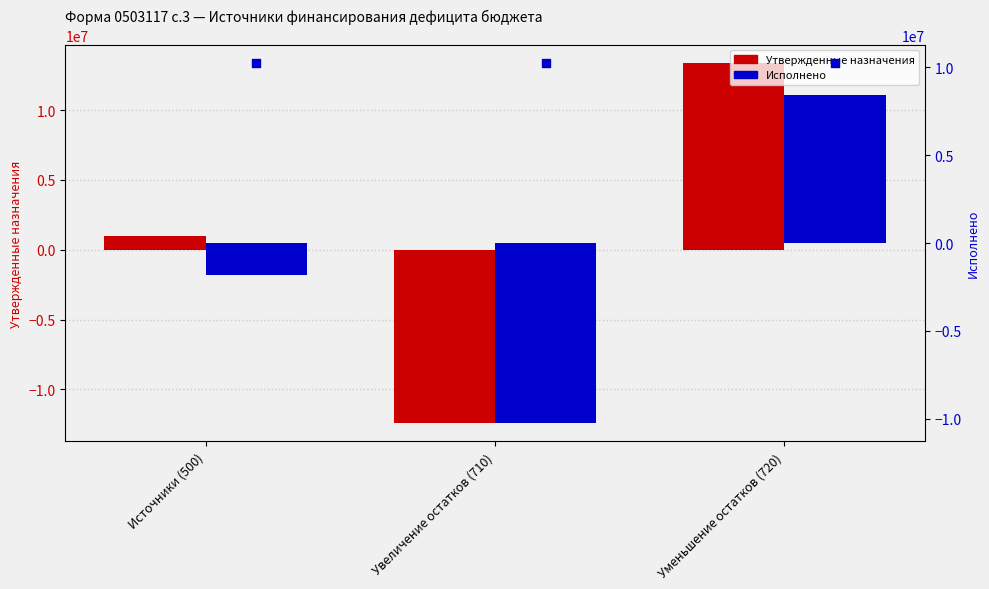

Is the value of Утвержденные назначения at Источники (500) greater than the value of Исполнено at Источники (500)?

Yes